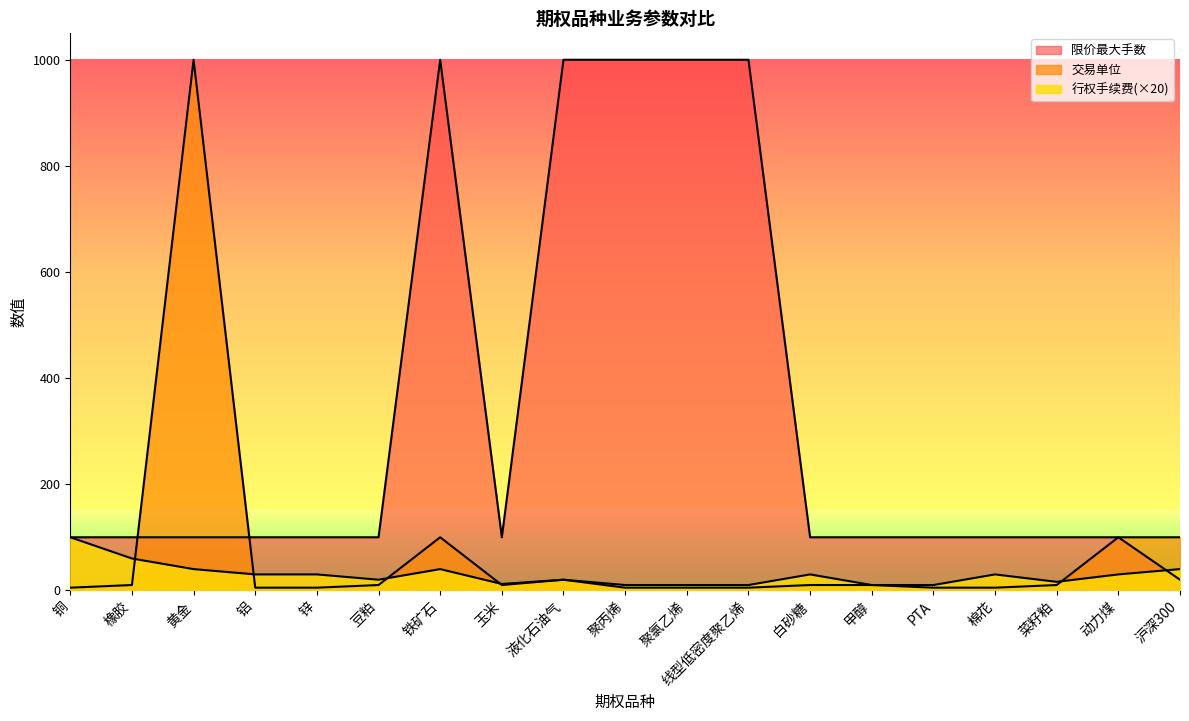

What is the label of the 3rd point from the right?

菜籽粕